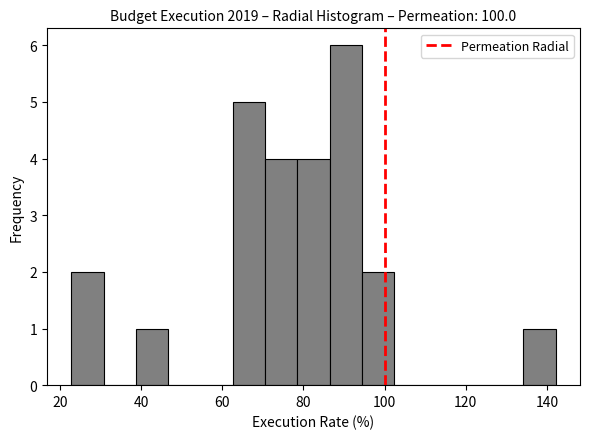

Read against the x-axis, roughly where is the centre of the tallest bar?

90